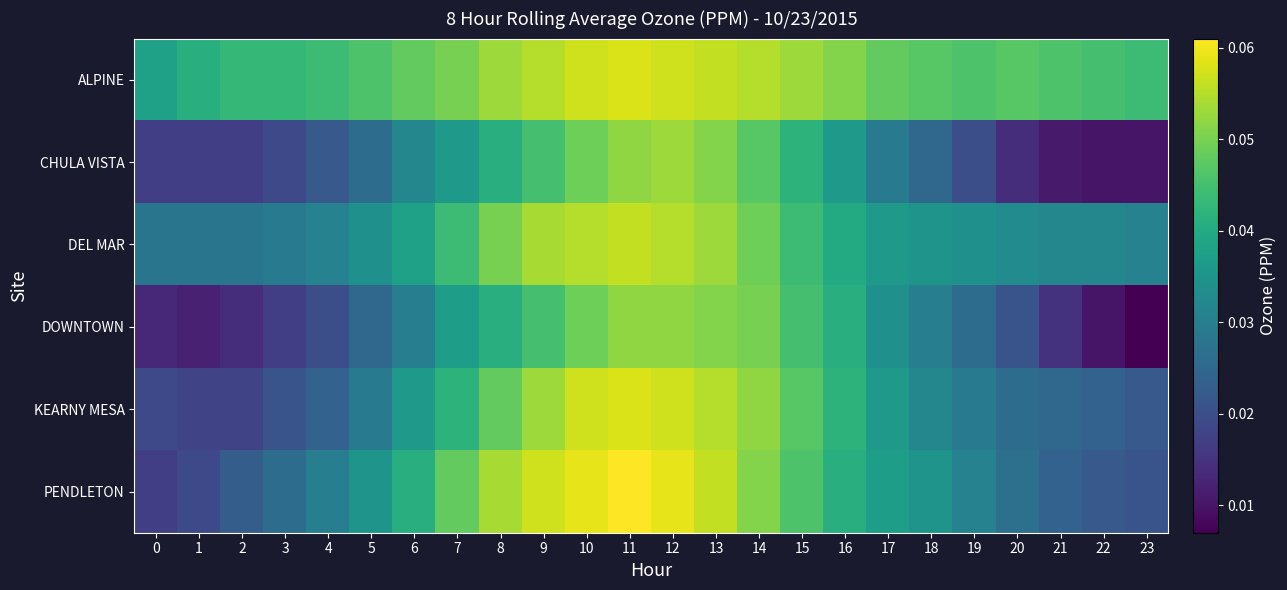

At which category is the sum across all series the highest?

11